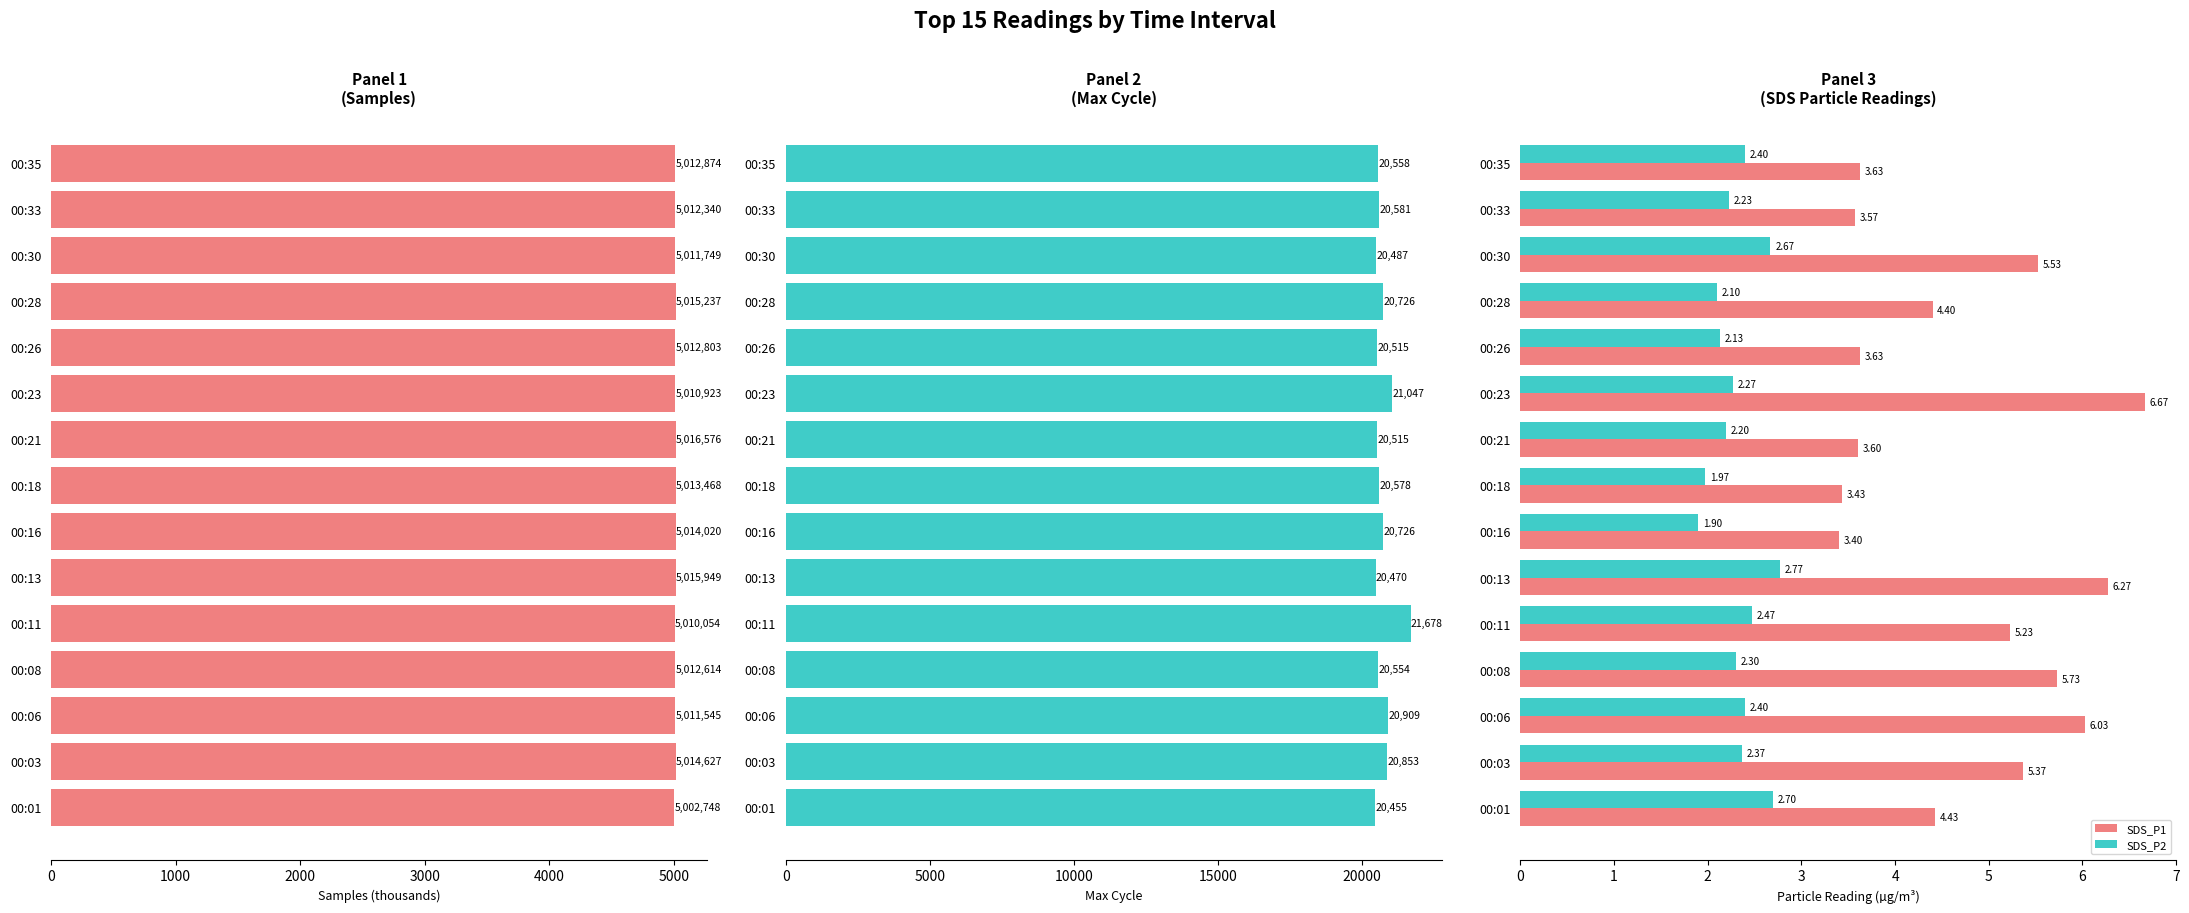

What is the maximum value shown in the chart?

21678.0